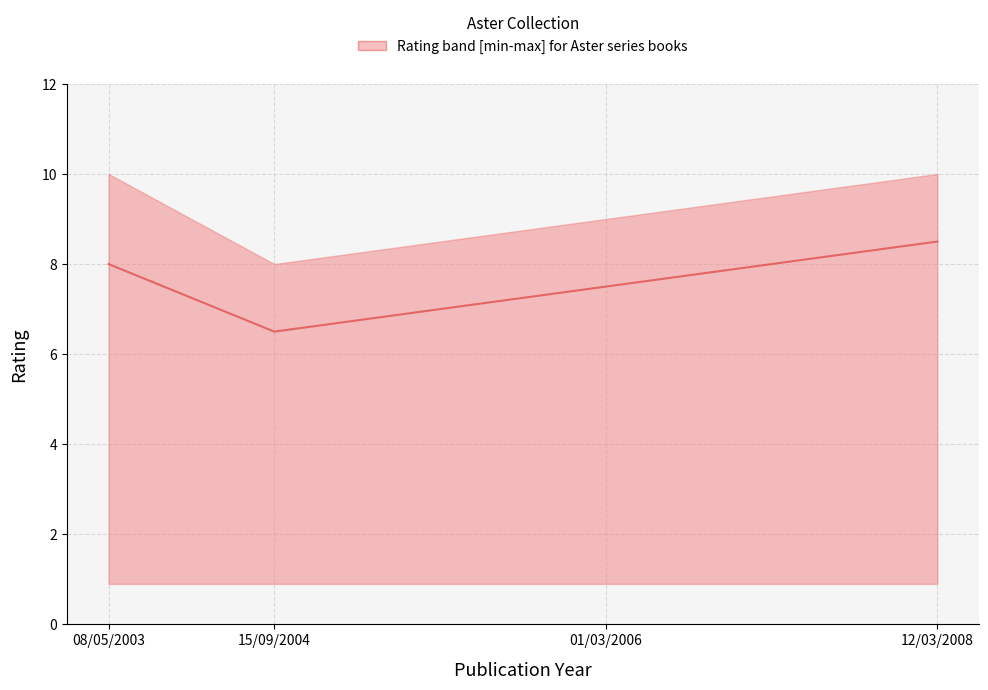

True or false: median has more than 2 points higher than both neighbors.

False